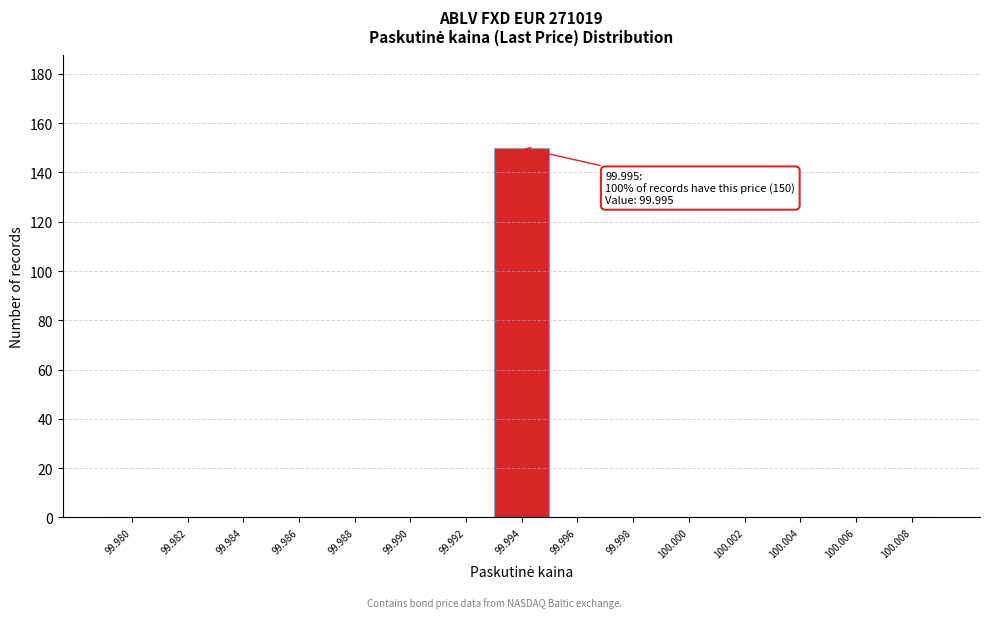

Reading left to right, what are all the values shown in this chart?

99.980=0	99.982=0	99.984=0	99.986=0	99.988=0	99.990=0	99.992=0	99.994=150	99.996=0	99.998=0	100.000=0	100.002=0	100.004=0	100.006=0	100.008=0